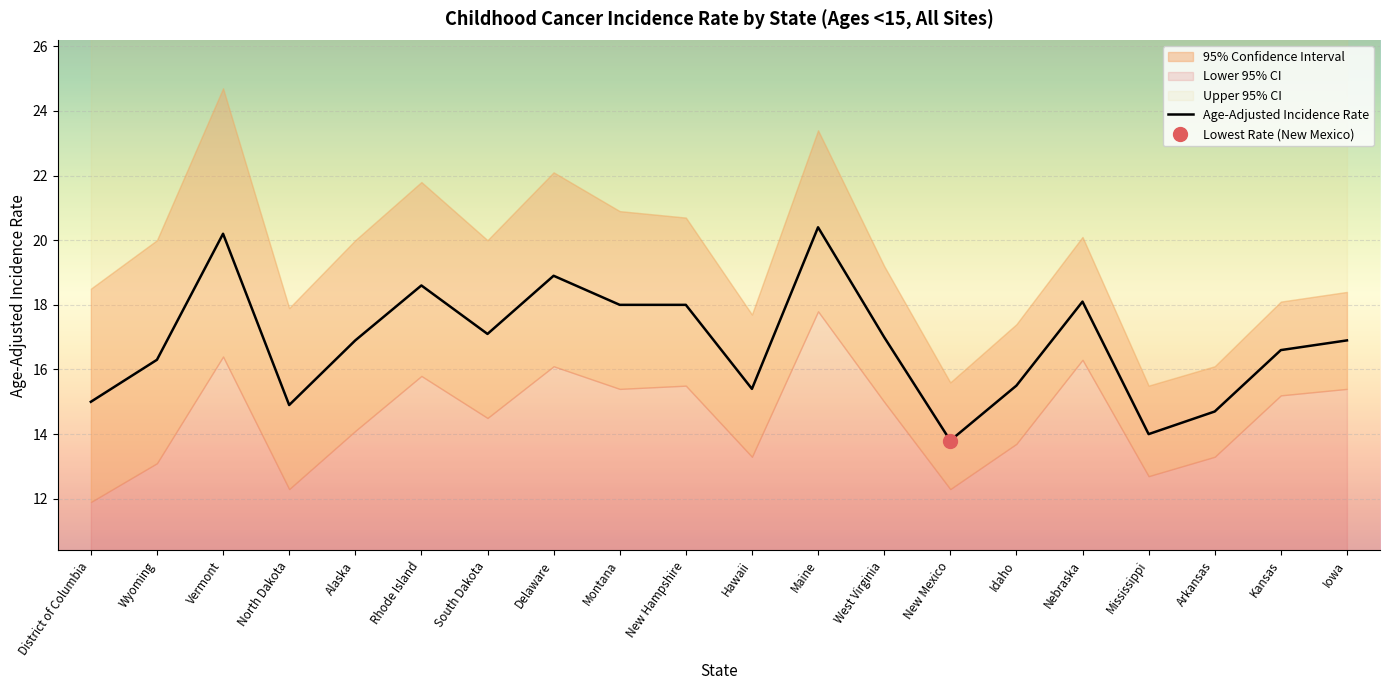

True or false: the data shows 9.2 at South Dakota.

False